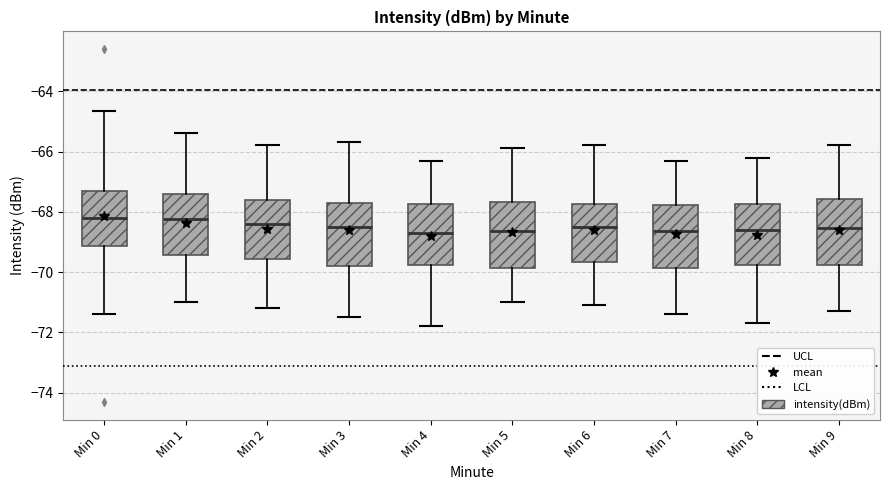

Reading left to right, transcribe this box plot: for each box, give where its median line is, the range the box spans, and where its two whiskers end, as read against the y-axis. The values are not printed on the chart, so give them approximately, as read against the axis.

Min 0: median -68.2, box -69.2 to -67.4, whiskers -71.4 to -64.6
Min 1: median -68.2, box -69.4 to -67.4, whiskers -71.0 to -65.4
Min 2: median -68.4, box -69.6 to -67.6, whiskers -71.2 to -65.8
Min 3: median -68.4, box -69.8 to -67.6, whiskers -71.4 to -65.6
Min 4: median -68.6, box -69.8 to -67.8, whiskers -71.8 to -66.2
Min 5: median -68.6, box -69.8 to -67.6, whiskers -71.0 to -65.8
Min 6: median -68.4, box -69.6 to -67.8, whiskers -71.0 to -65.8
Min 7: median -68.6, box -69.8 to -67.8, whiskers -71.4 to -66.2
Min 8: median -68.6, box -69.8 to -67.8, whiskers -71.6 to -66.2
Min 9: median -68.6, box -69.8 to -67.6, whiskers -71.2 to -65.8